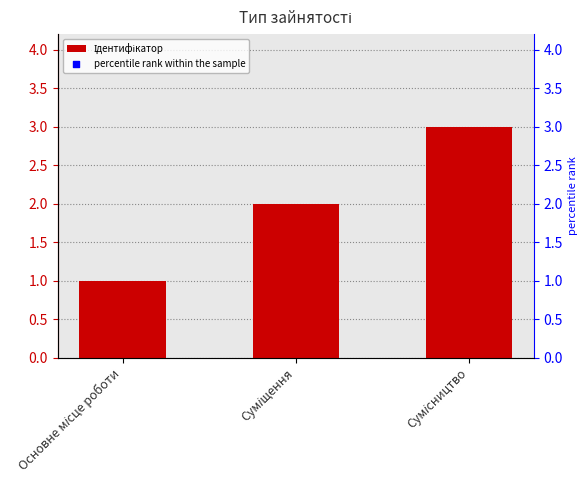

Which series has the largest total across all categories?

percentile rank within the sample